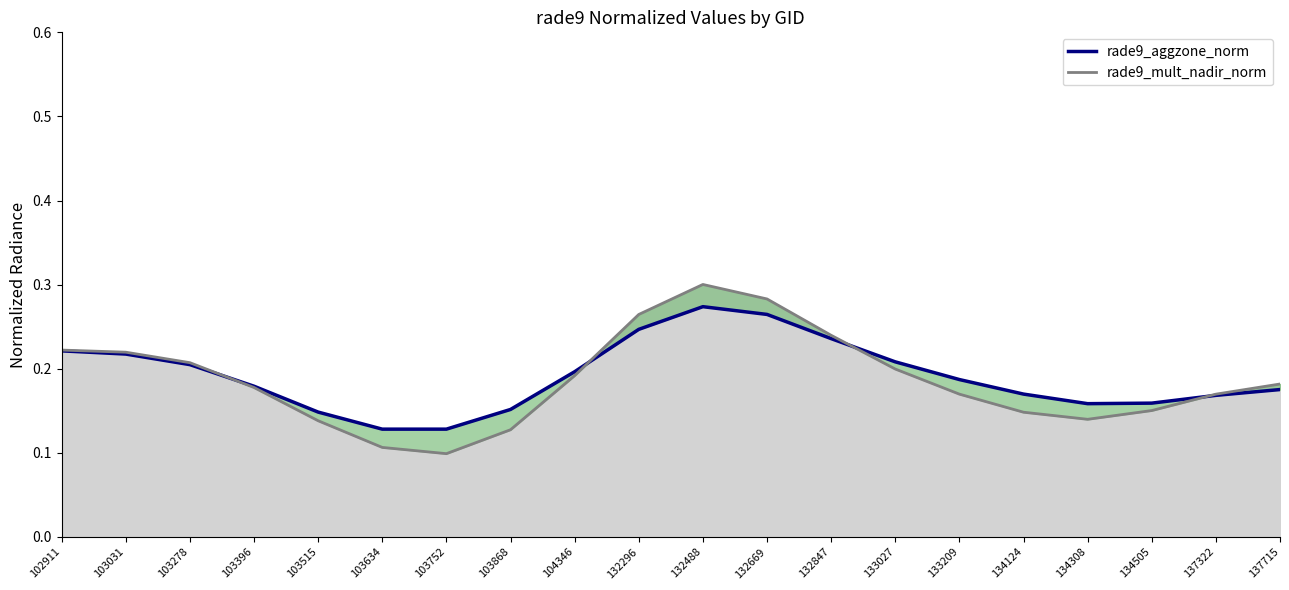

How many intersections are there between rade9_mult_nadir_norm line and rade9_aggzone_norm line?

4